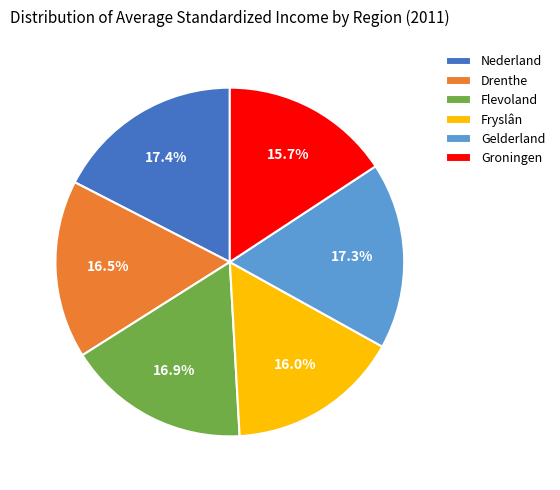

Is it true that Drenthe is 6% of the pie?

False